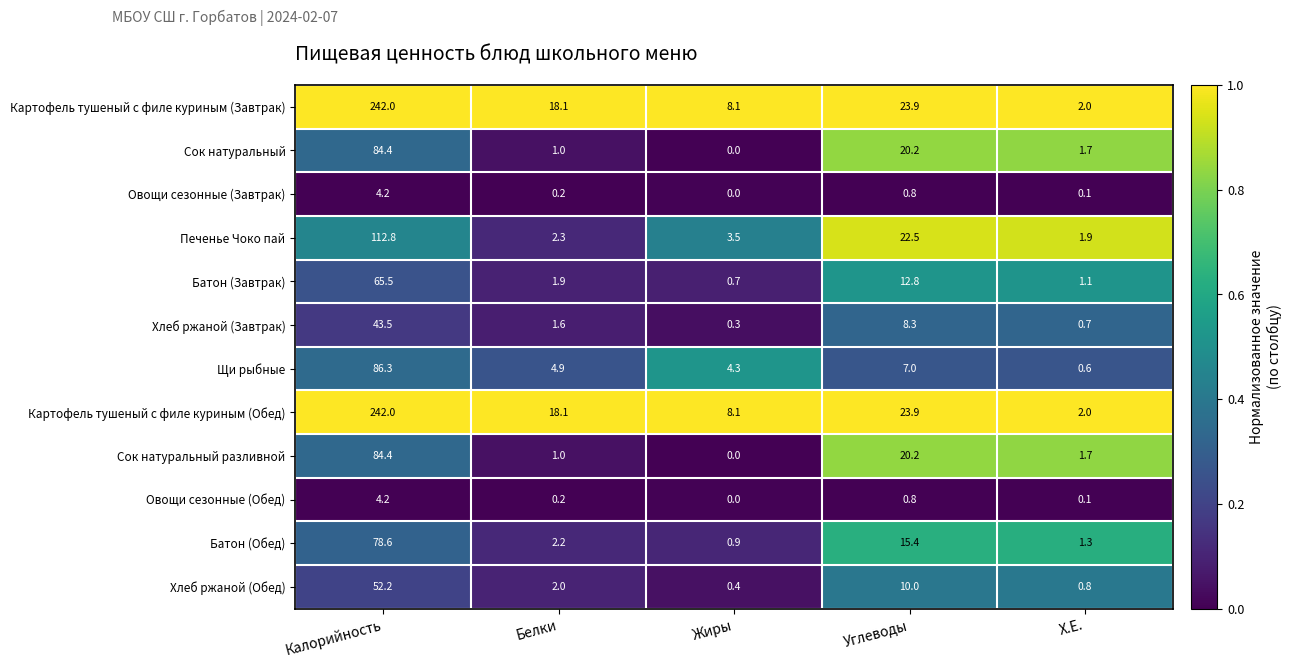

Which category has the highest value across all series?

Калорийность